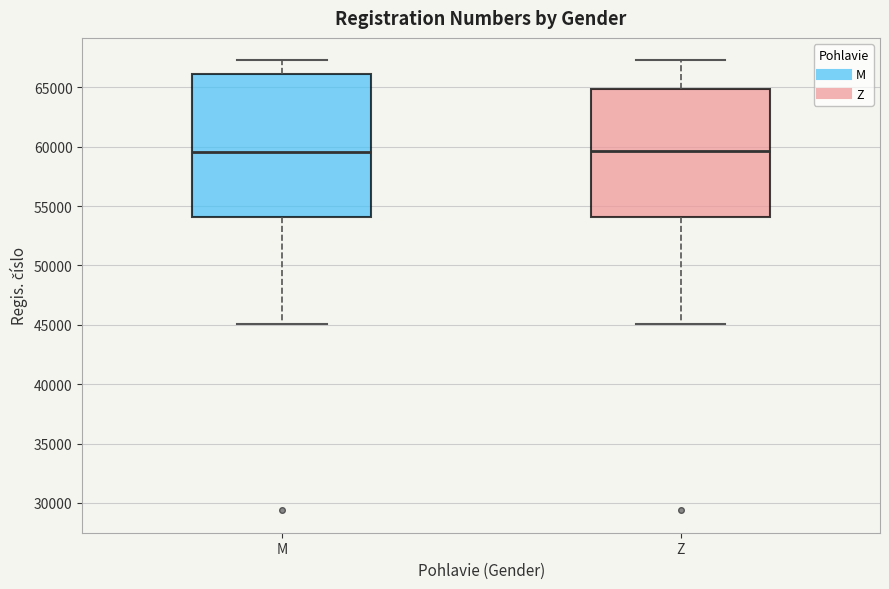

Reading left to right, transcribe this box plot: for each box, give where its median line is, the range the box spans, and where its two whiskers end, as read against the y-axis. The values are not printed on the chart, so give them approximately, as read against the axis.

M: median 59500, box 54000 to 66000, whiskers 45000 to 67500
Z: median 59500, box 54000 to 65000, whiskers 45000 to 67500